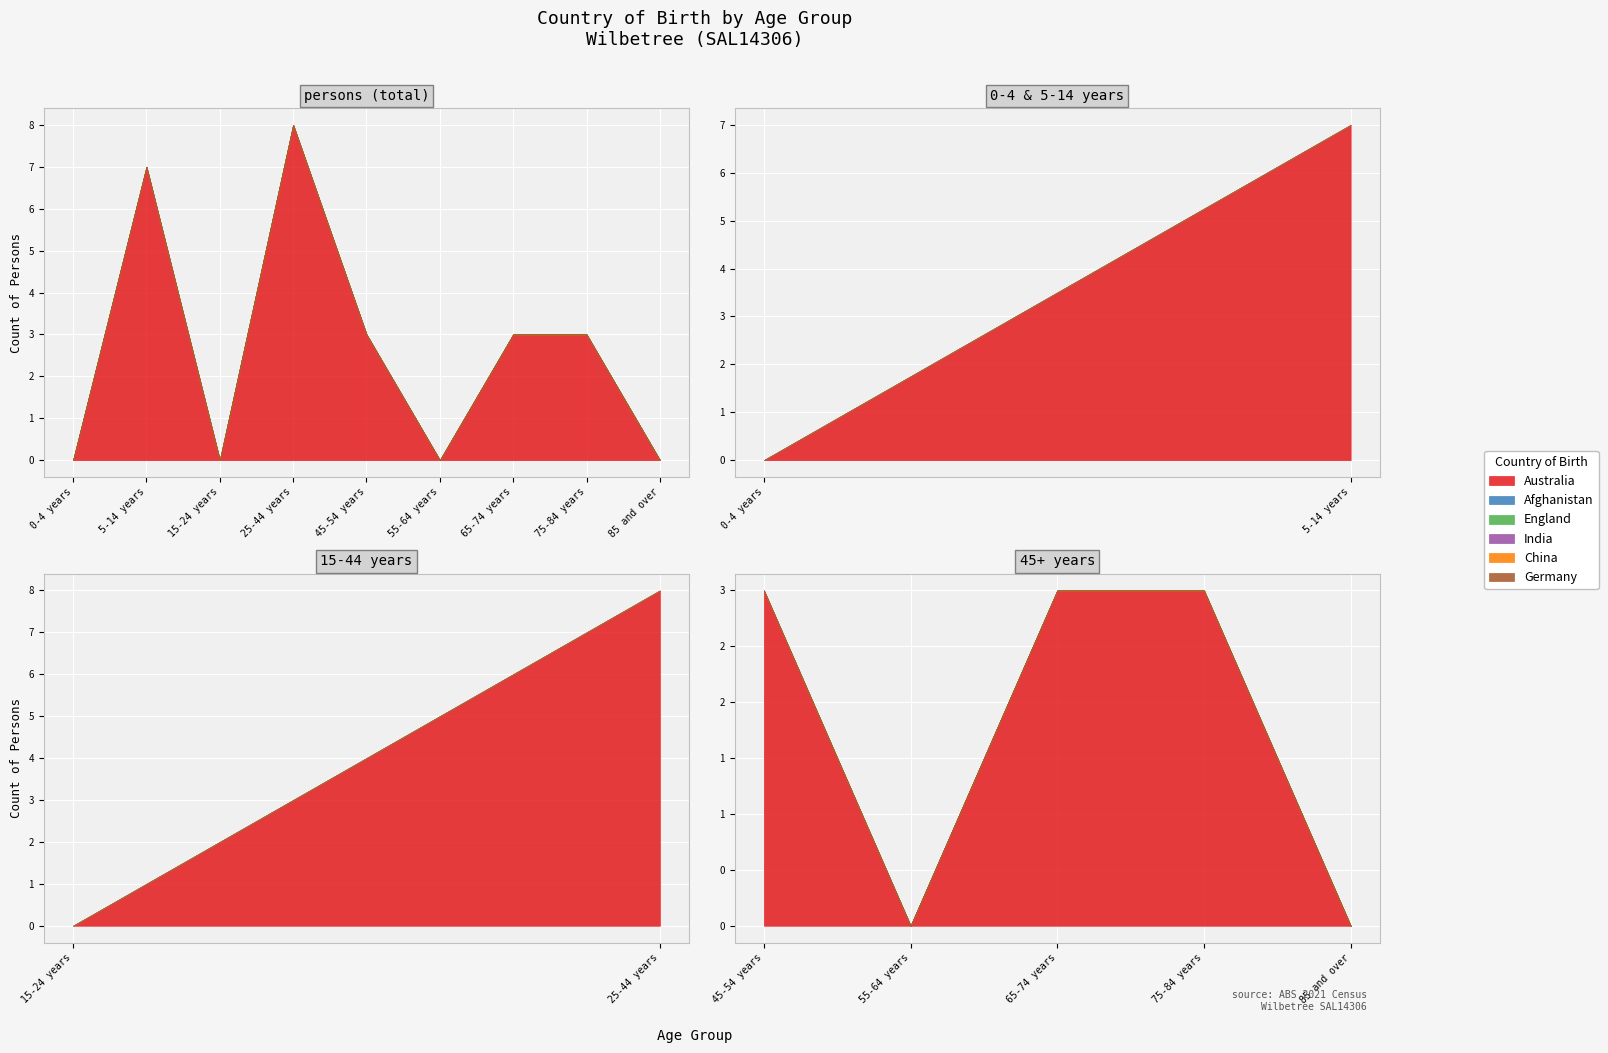

What is the label of the 6th point from the left?

55-64 years